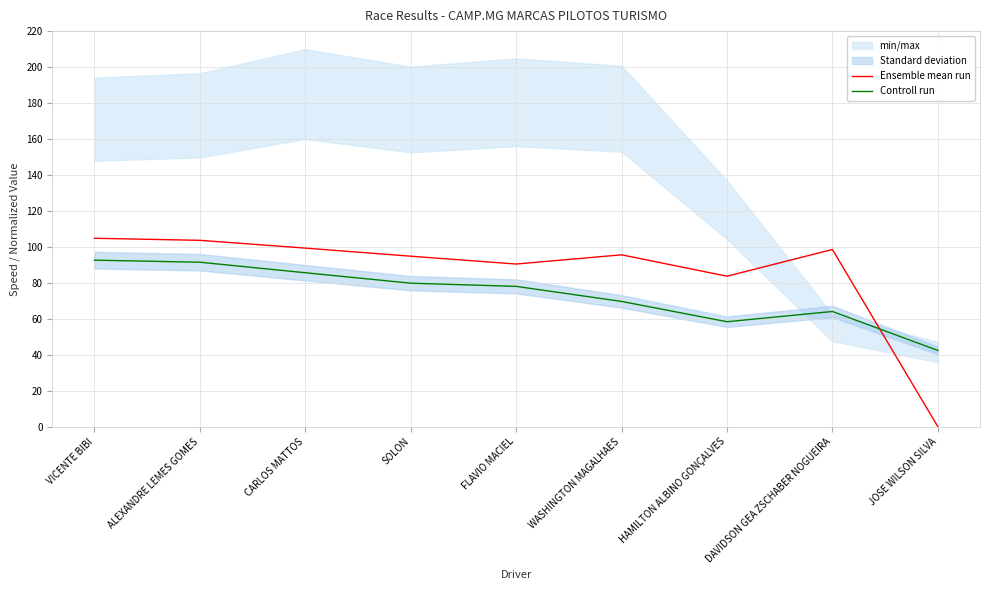

What is the difference between the Ensemble mean run values at HAMILTON ALBINO GONÇALVES and SOLON?

11.1